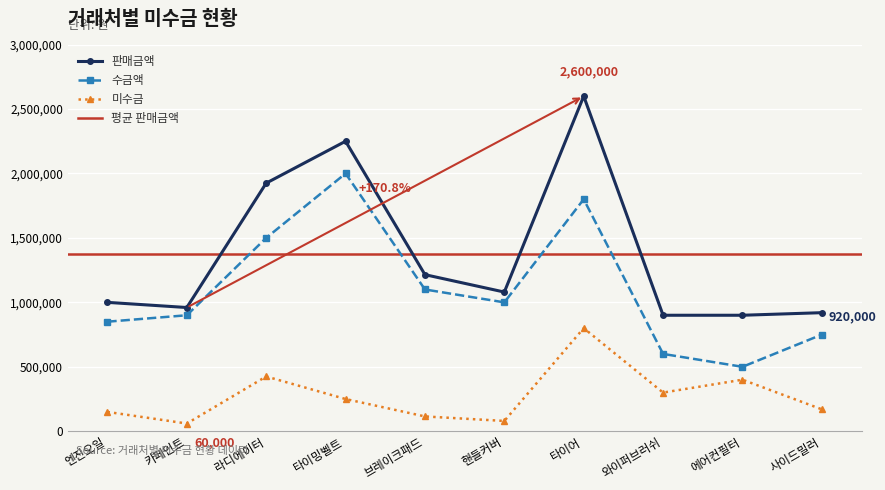

Reading left to right, what are all the values shown in this chart?

판매금액: 1000000	960000	1925000	2250000	1215000	1080000	2600000	900000	900000	920000
수금액: 850000	900000	1500000	2000000	1100000	1000000	1800000	600000	500000	750000
미수금: 150000	60000	425000	250000	115000	80000	800000	300000	400000	170000